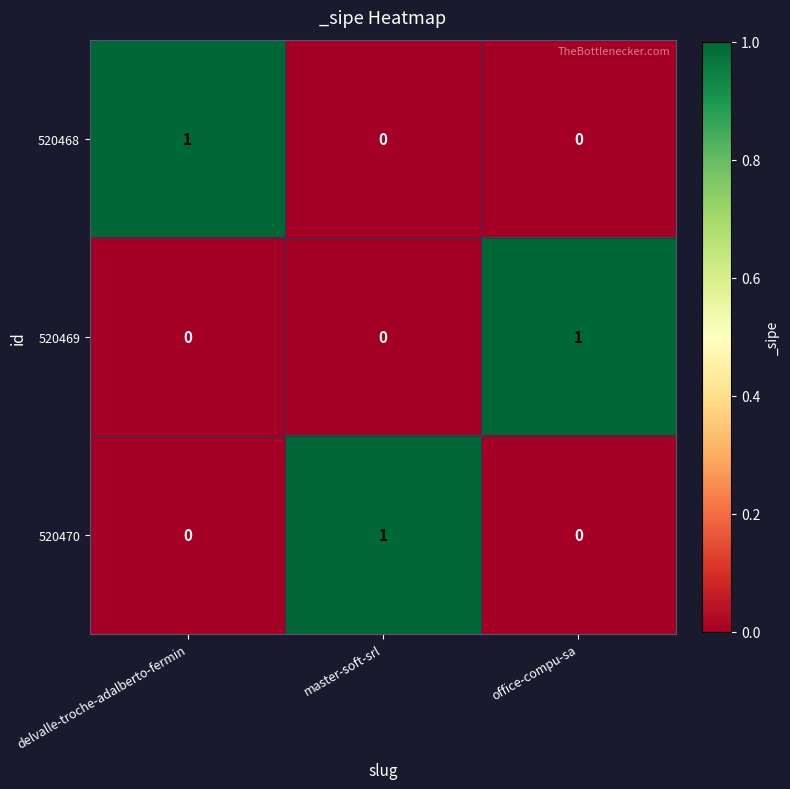

The value of 520469 at delvalle-troche-adalberto-fermin is 0. True or false?

True